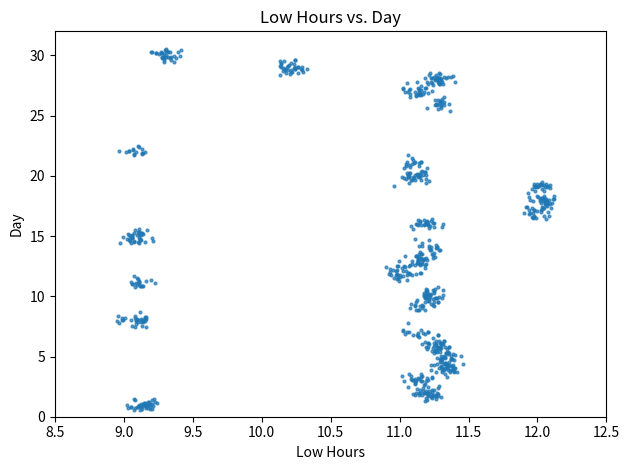

What is the range of X values (max minus min)?

3.2